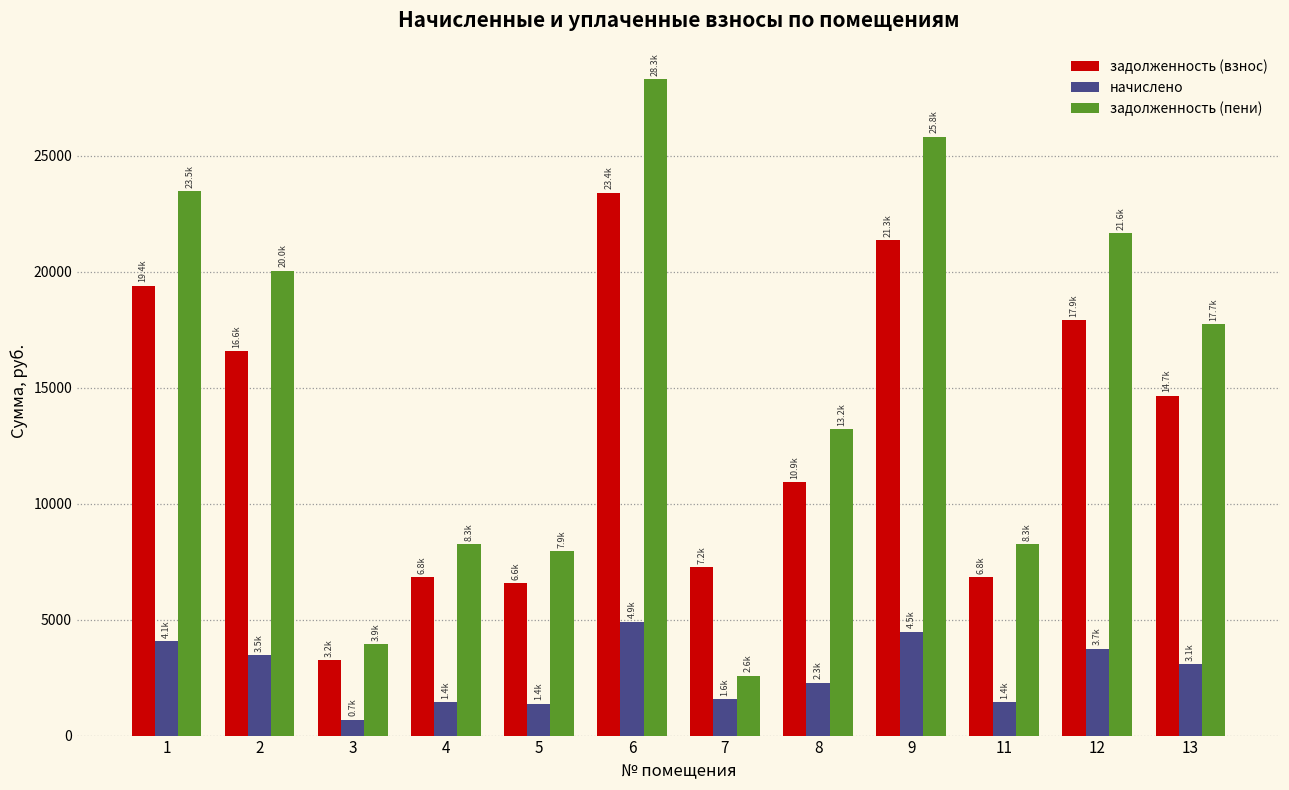

What is the approximate value of задолженность (пени) at 4?

8250.5